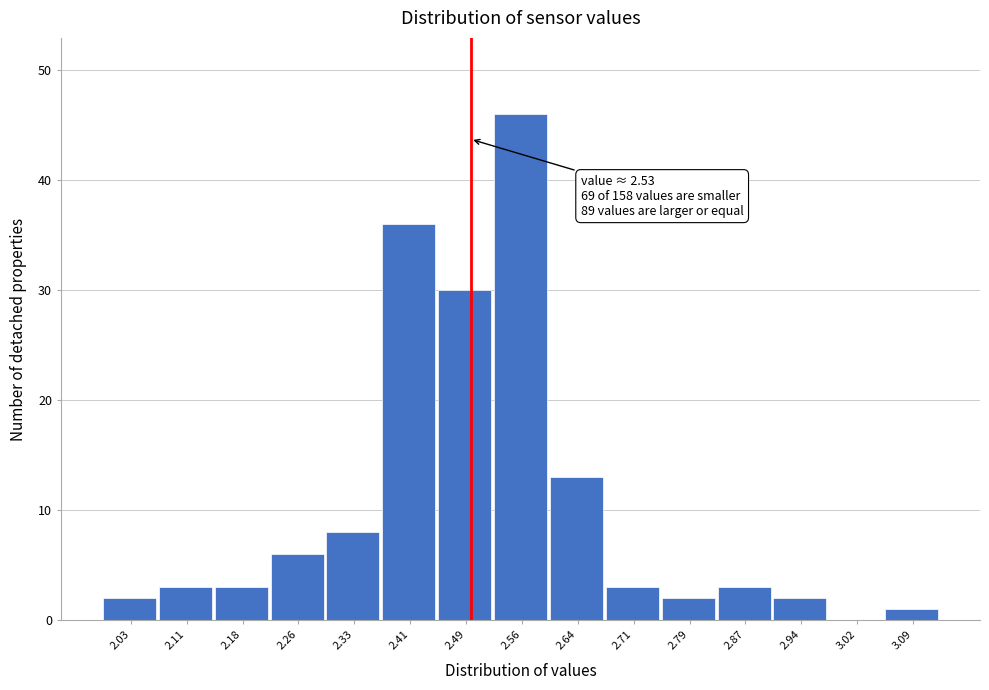

Reading right to left, what are all the values shown in this chart?

3.09=1	3.02=0	2.94=2	2.87=3	2.79=2	2.71=3	2.64=13	2.56=46	2.49=30	2.41=36	2.33=8	2.26=6	2.18=3	2.11=3	2.03=2